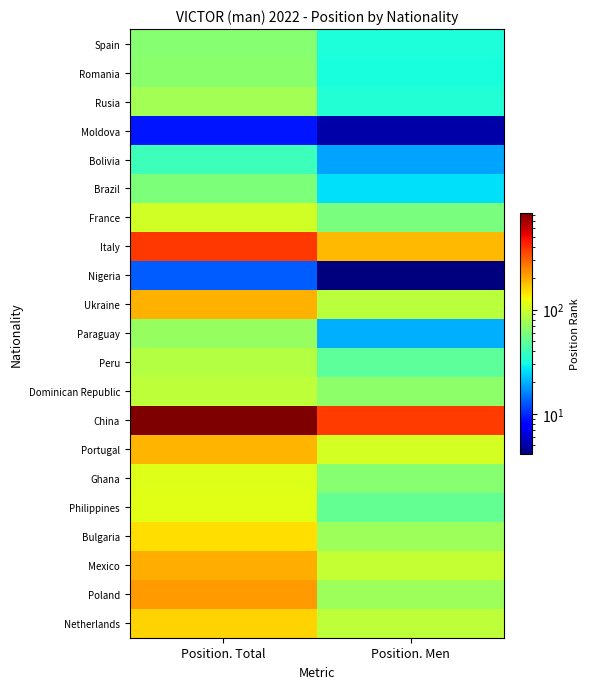

What is the total value across all series at Position. Men?

1535